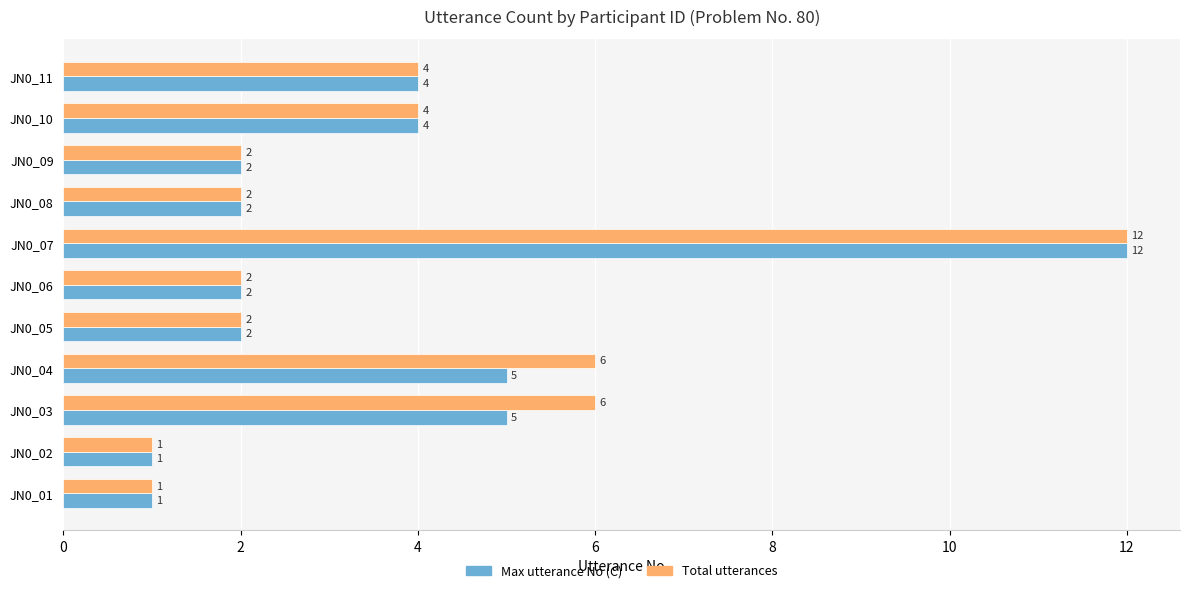

What value does the Max utterance No (C) series have at JN0_03?

5